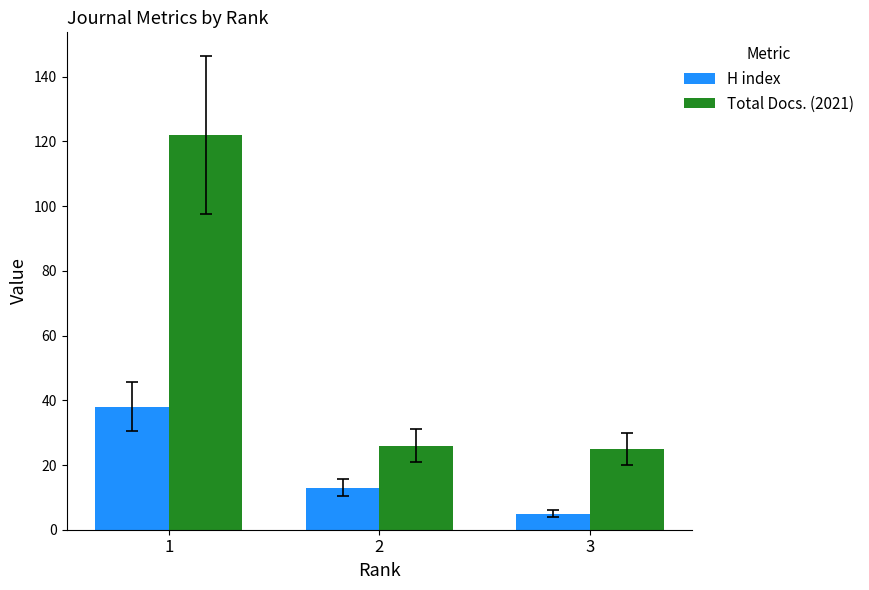

At how many categories does at least one series exceed 69?

1